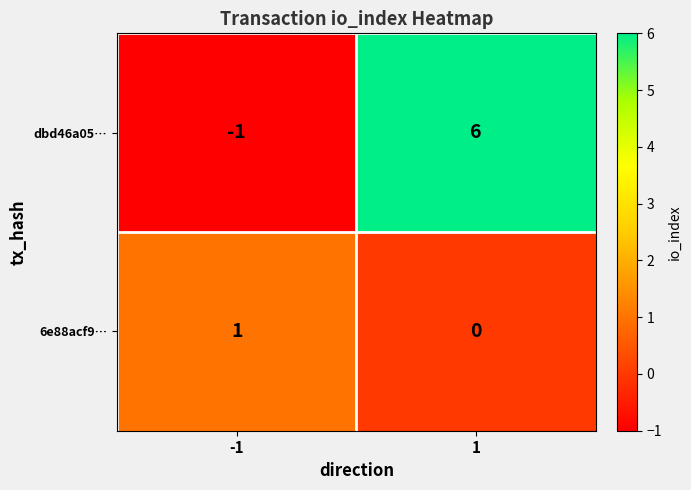

Reading right to left, extract all data points from this chart.

dbd46a05…: 1=6	-1=-1
6e88acf9…: 1=0	-1=1